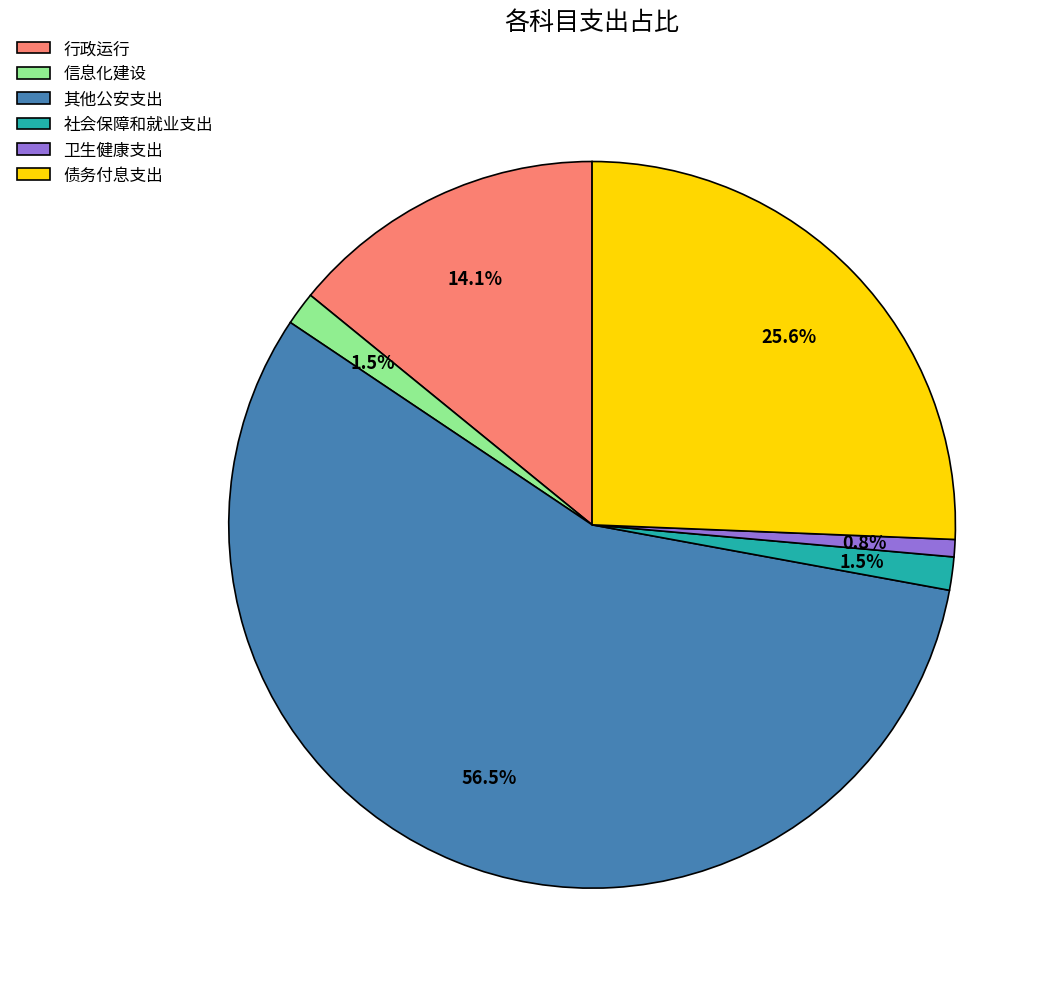

Does any single category account for the majority?

Yes